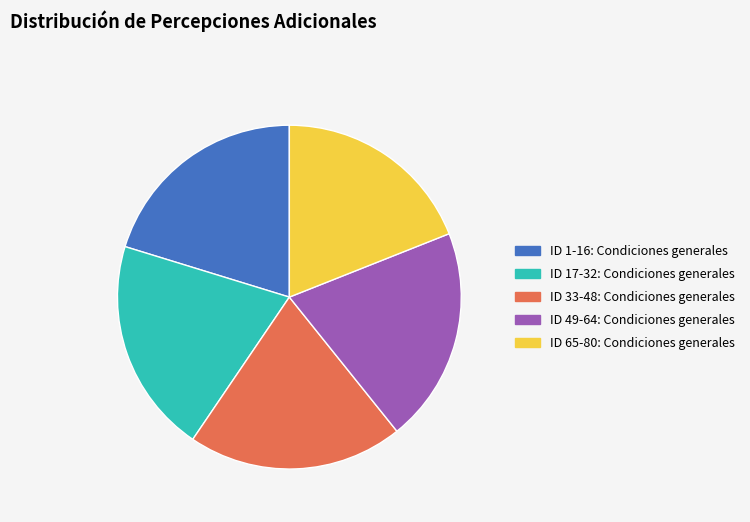

Do ID 49-64: Condiciones generales and ID 17-32: Condiciones generales together represent more than half of the pie?

No